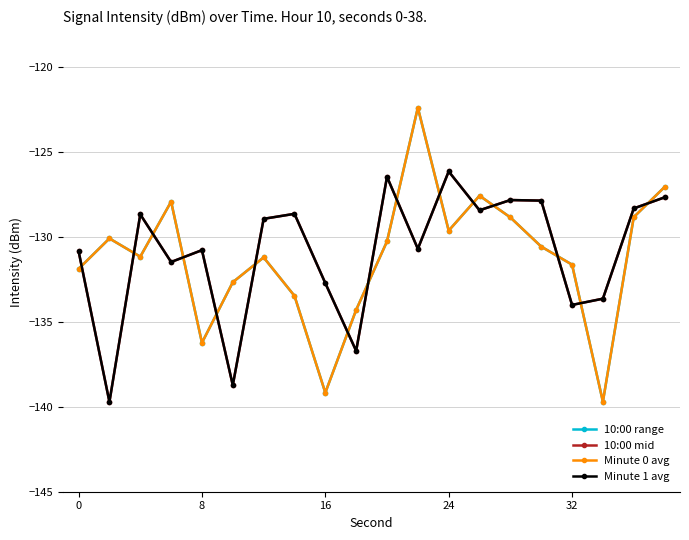

Is this an area chart (filled region under the line)?

No